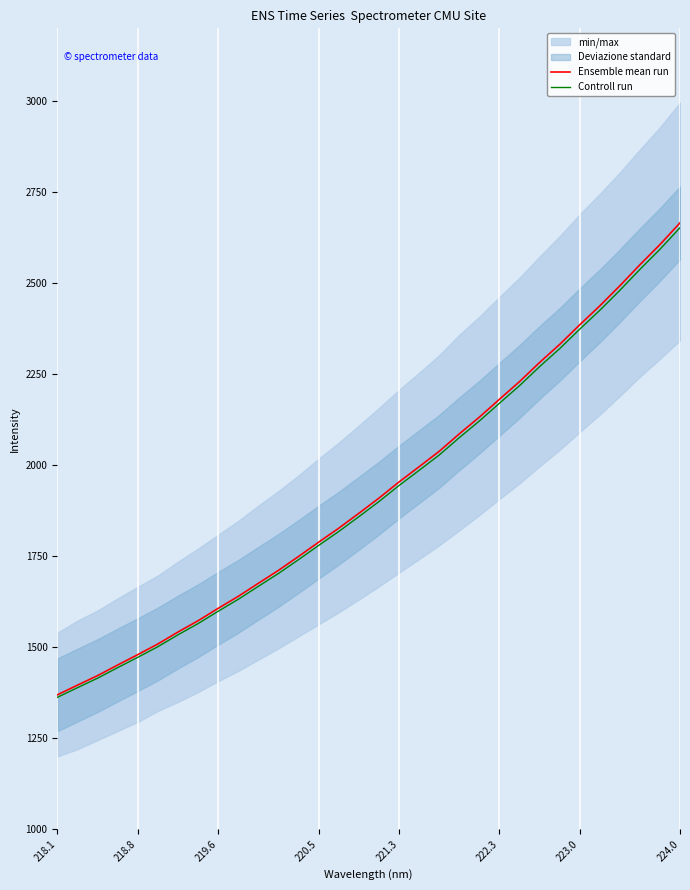

True or false: Ensemble mean run has a value of 1606.9 at 219.6.

True